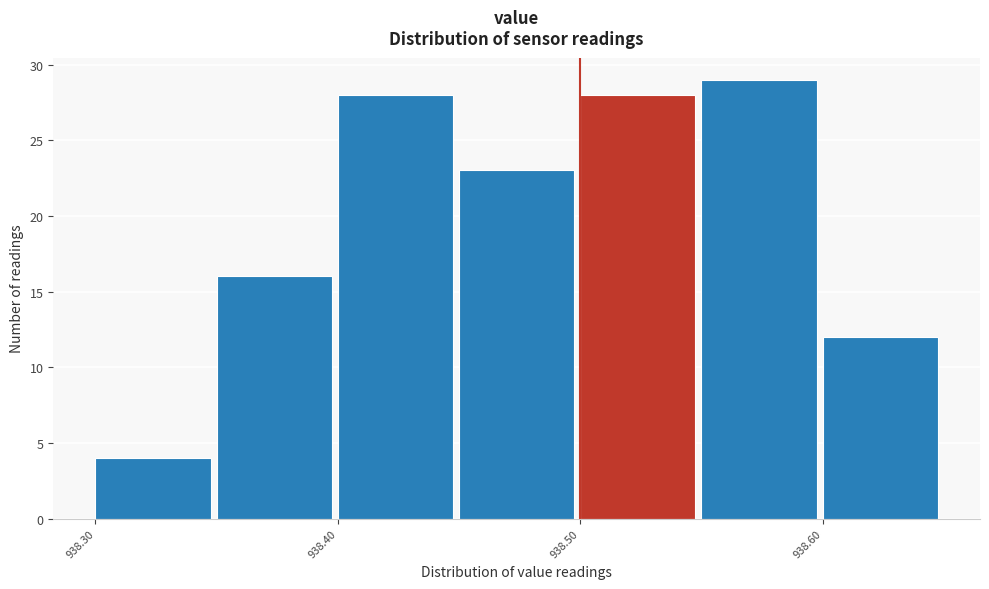

Reading left to right, list every bar in this chart as the range it spans on the x-axis followed by its height. The values are not printed on the chart, so give them approximately, as read against the axis.

938.30 to 938.35: 4
938.35 to 938.40: 16
938.40 to 938.45: 28
938.45 to 938.50: 23
938.50 to 938.55: 28
938.55 to 938.60: 29
938.60 to 938.65: 12